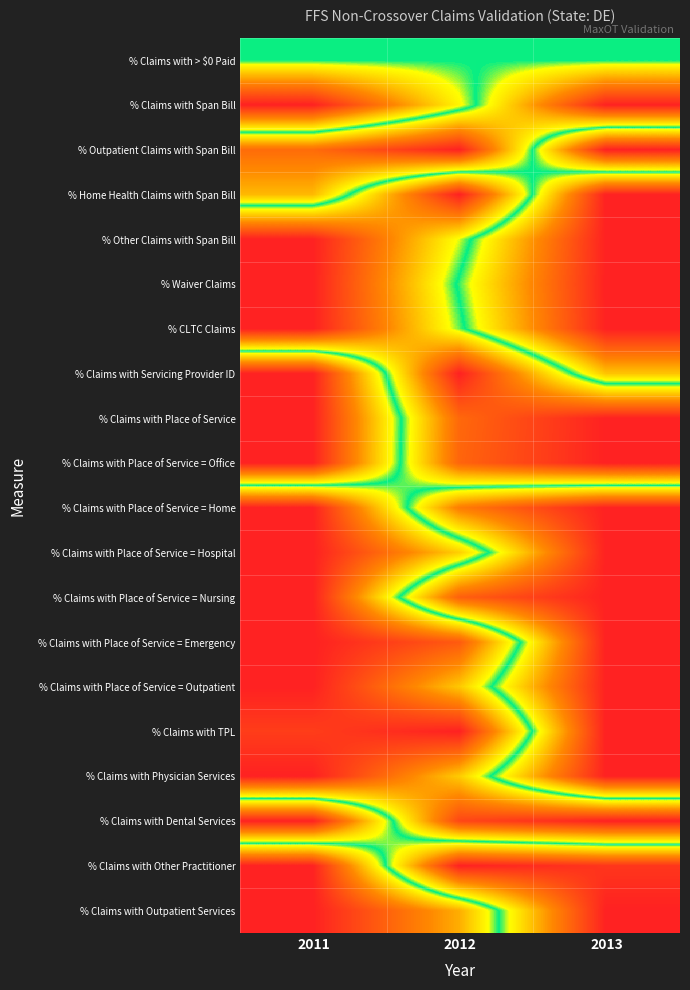

How many series are shown in this chart?

20